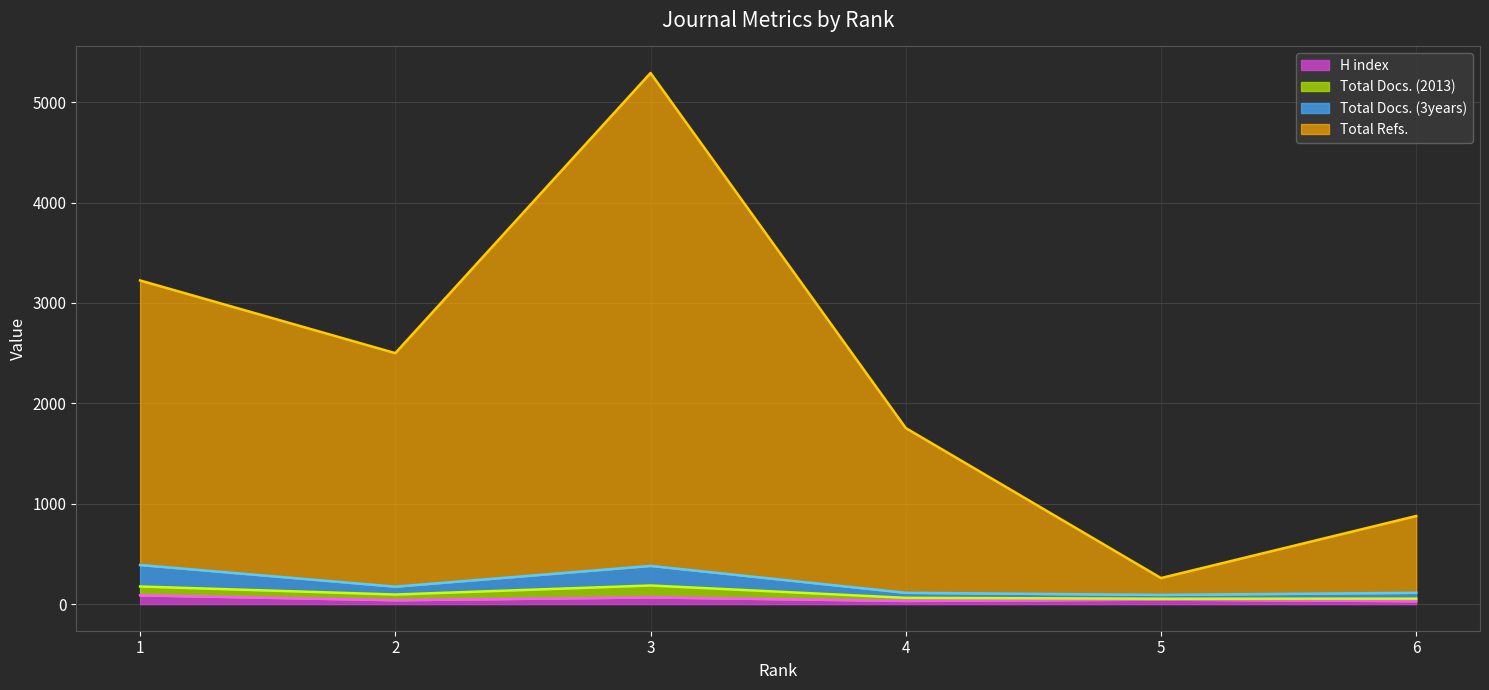

What are all the series names shown in the legend?

H index (line), Total Docs. (2013) (line), Total Docs. (3years) (line), Total Refs. (line)